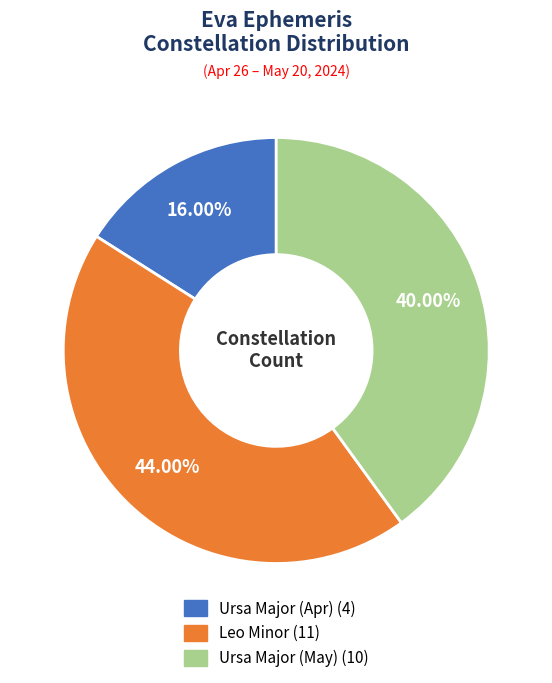

Is there any slice that represents more than half of the pie?

No